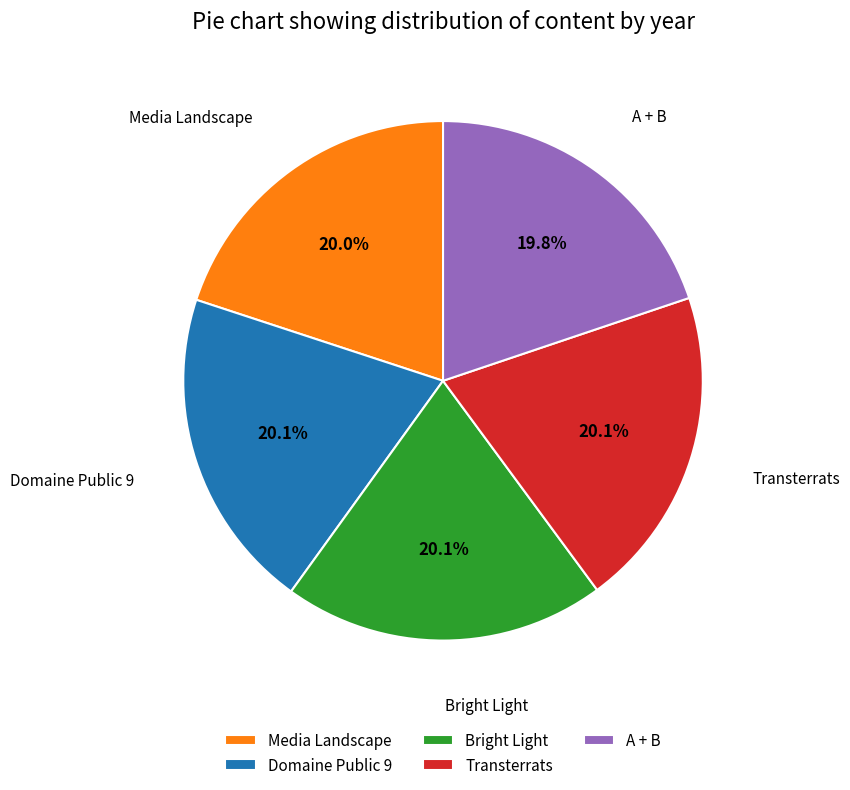

To the nearest percent, what is the average slice percentage?

20%